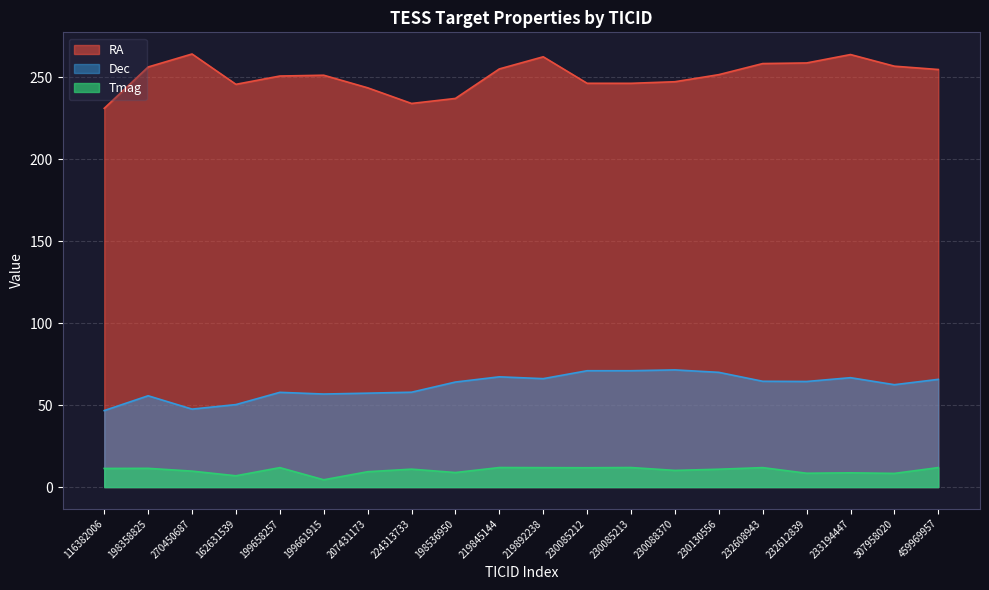

What is the label of the 11th point from the right?

219845144